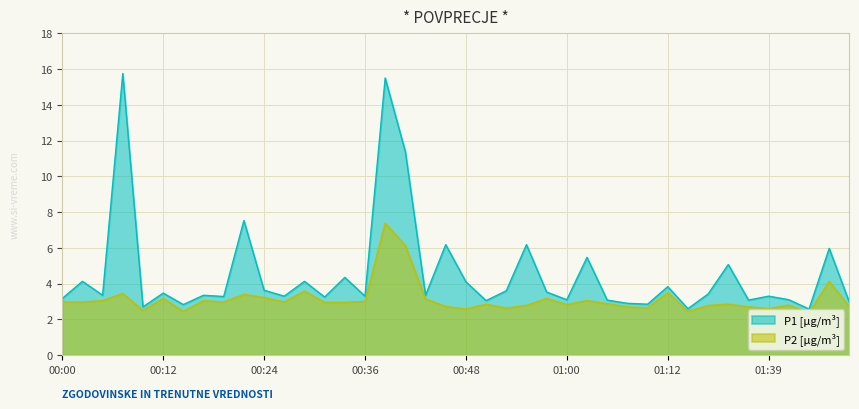

At how many categories does at least one series exceed 6?

6